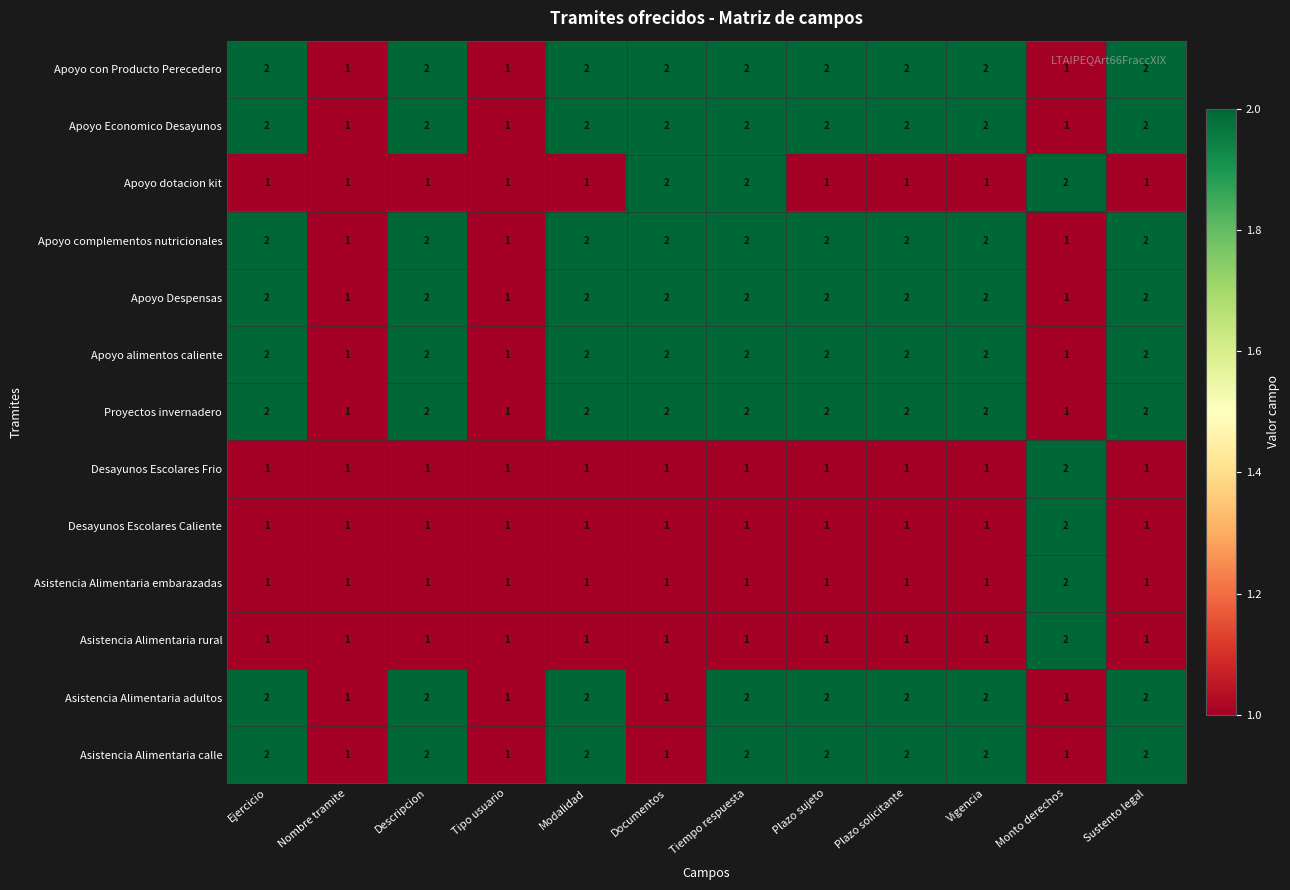

The value of Apoyo Despensas at Ejercicio is 3. True or false?

False